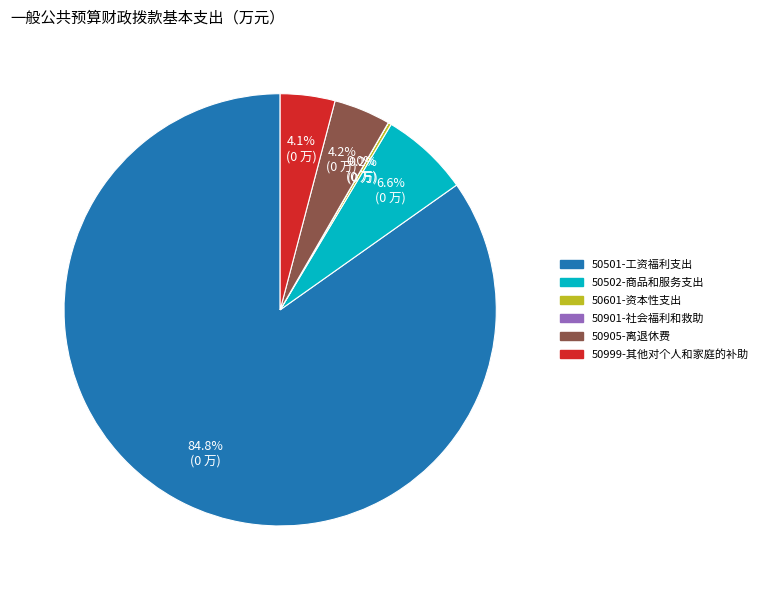

Which has a higher value, 50905-离退休费 or 50502-商品和服务支出?

50502-商品和服务支出